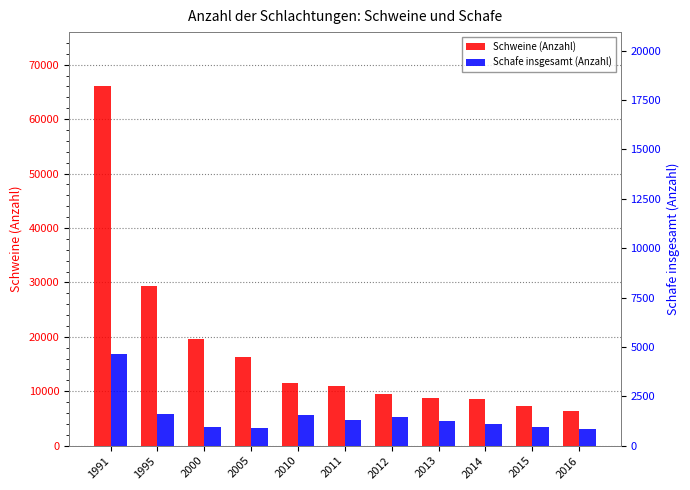

Does the chart contain stacked bars?

No